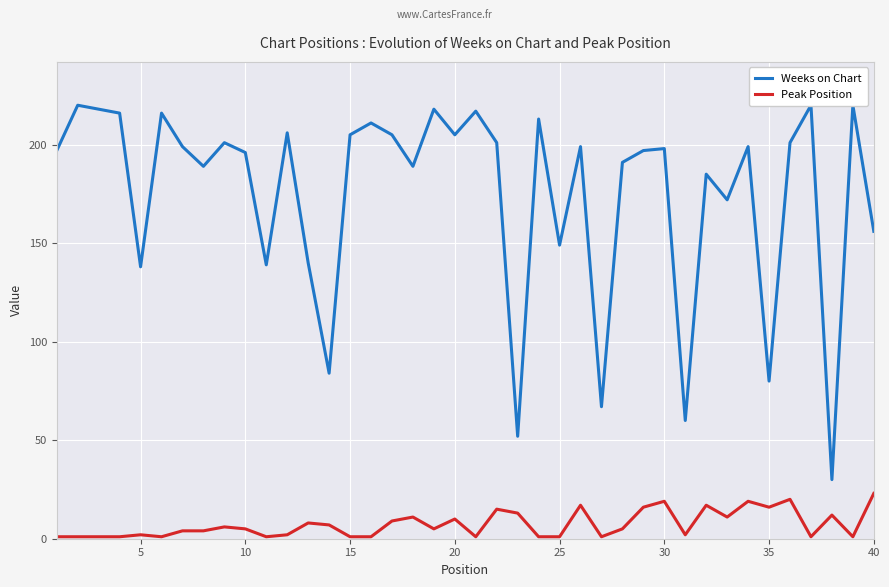

What is the difference between the Peak Position values at 35 and 40?

7